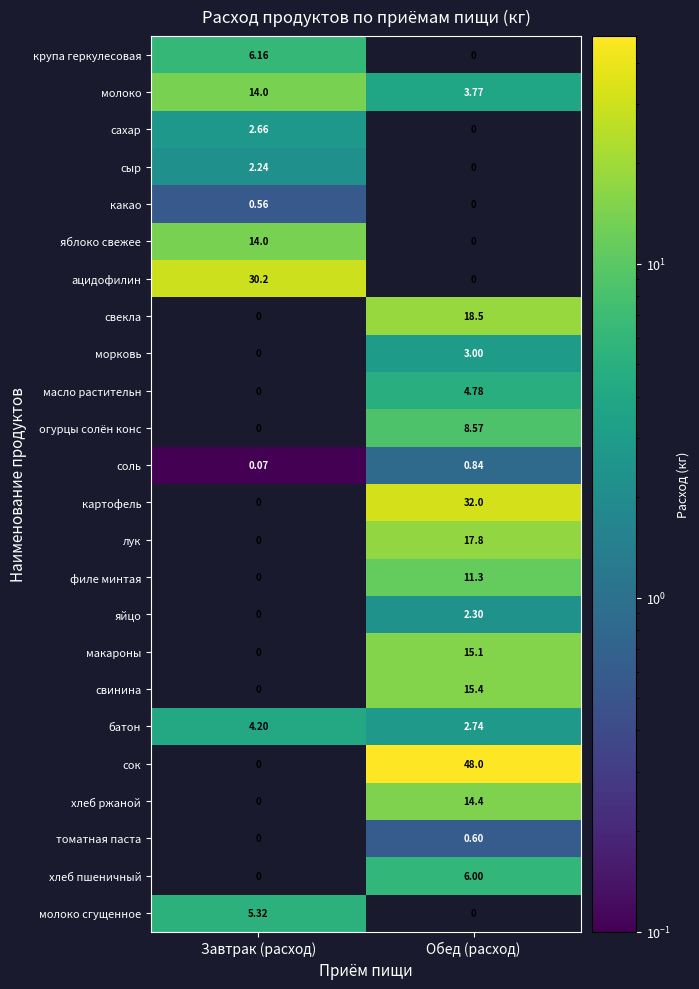

Where does the яйцо series first go above 2?

Обед (расход)